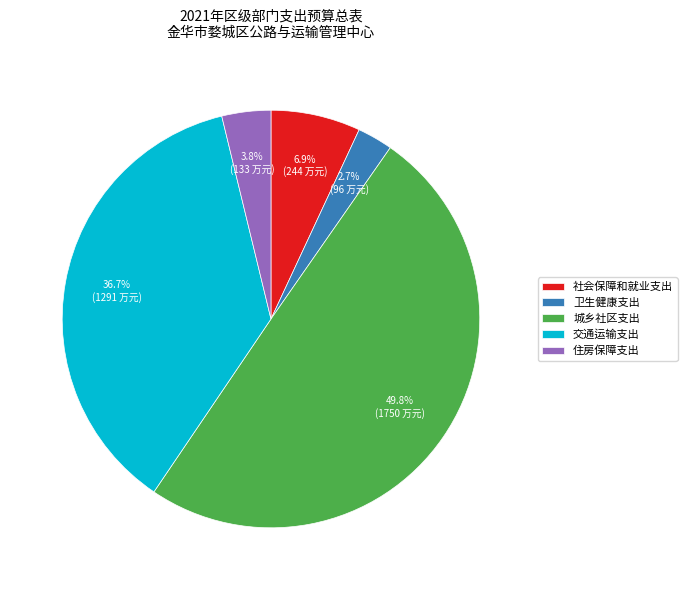

To the nearest percent, what is the difference between the largest and smallest slice percentages?

47%